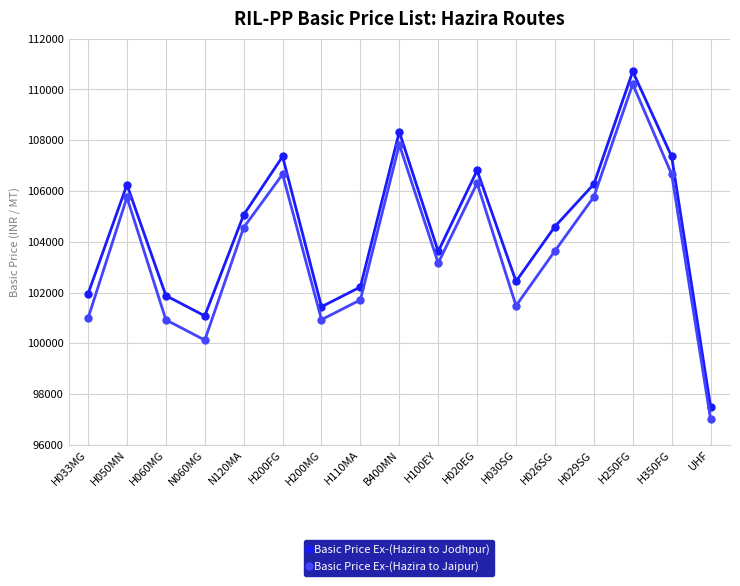

List the series in order of their overall mean, highest first.

Basic Price Ex-(Hazira to Jodhpur), Basic Price Ex-(Hazira to Jaipur)